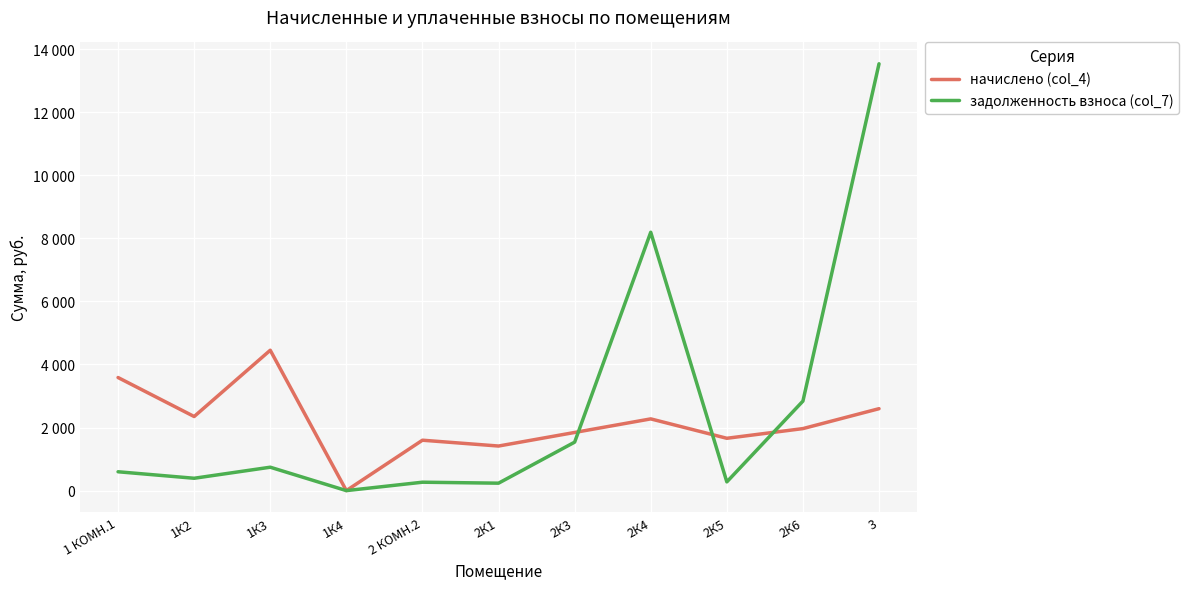

How many intersections are there between начислено (col_4) and задолженность взноса (col_7)?

3